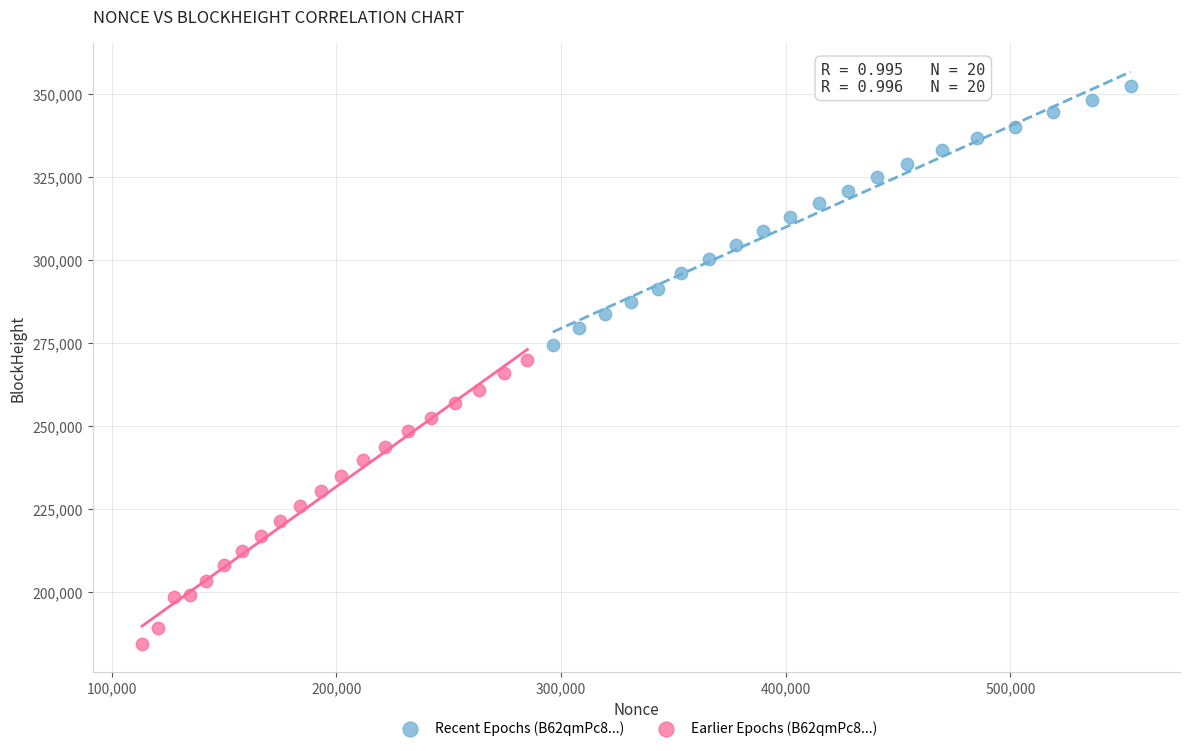

Which series contains the lowest Y value?

Earlier Epochs (B62qmPc8...)